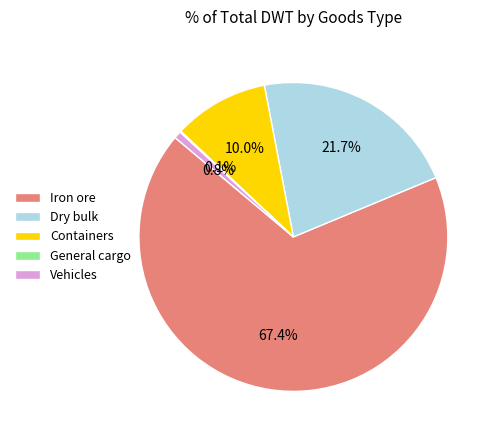

Is there any slice that represents more than half of the pie?

Yes